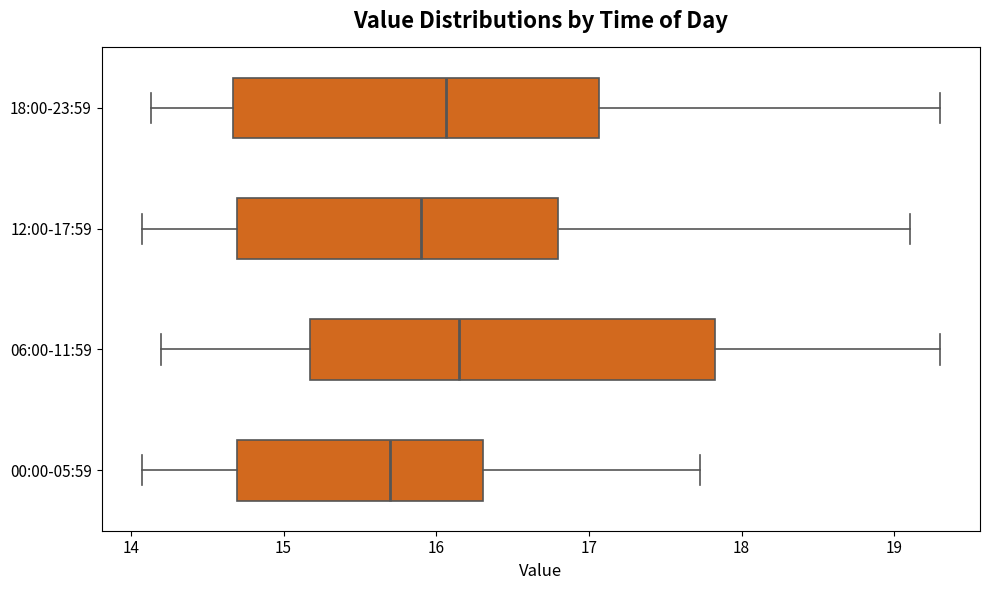

Where does the right whisker of the box for 18:00-23:59 end on the x-axis? The values are not printed on the chart, so give them approximately, as read against the axis.

19.3